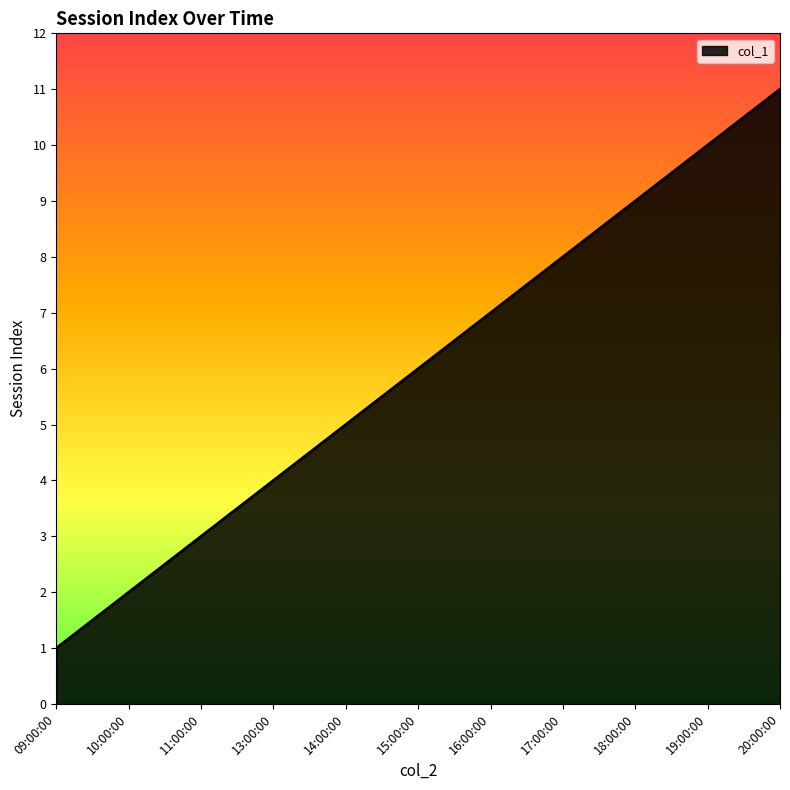

Rank the categories by value from highest to lowest.

20:00:00, 19:00:00, 18:00:00, 17:00:00, 16:00:00, 15:00:00, 14:00:00, 13:00:00, 11:00:00, 10:00:00, 09:00:00